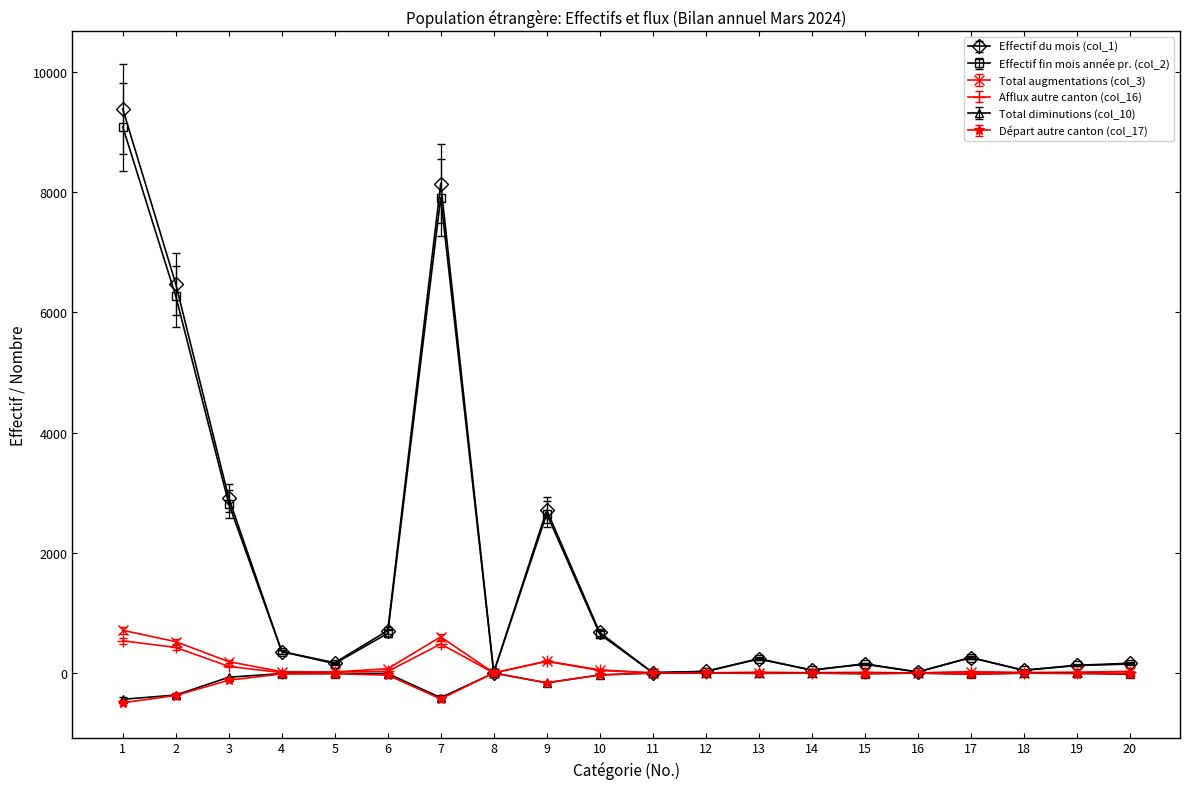

True or false: Effectif fin mois année pr. (col_2) has more than 1 interior local peaks.

True